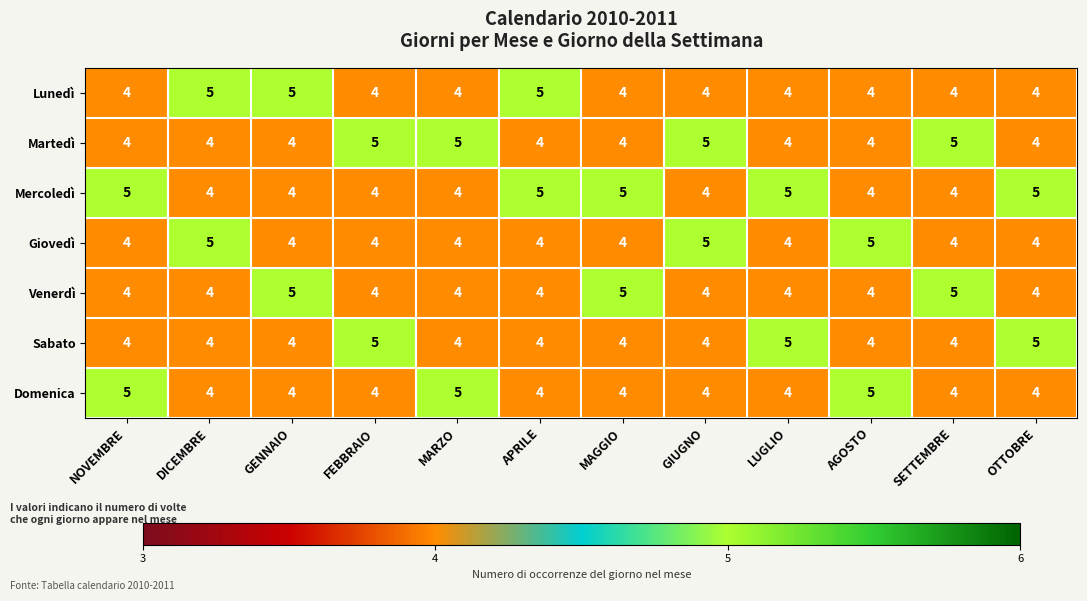

Is it true that Martedì equals 7 at MARZO?

False